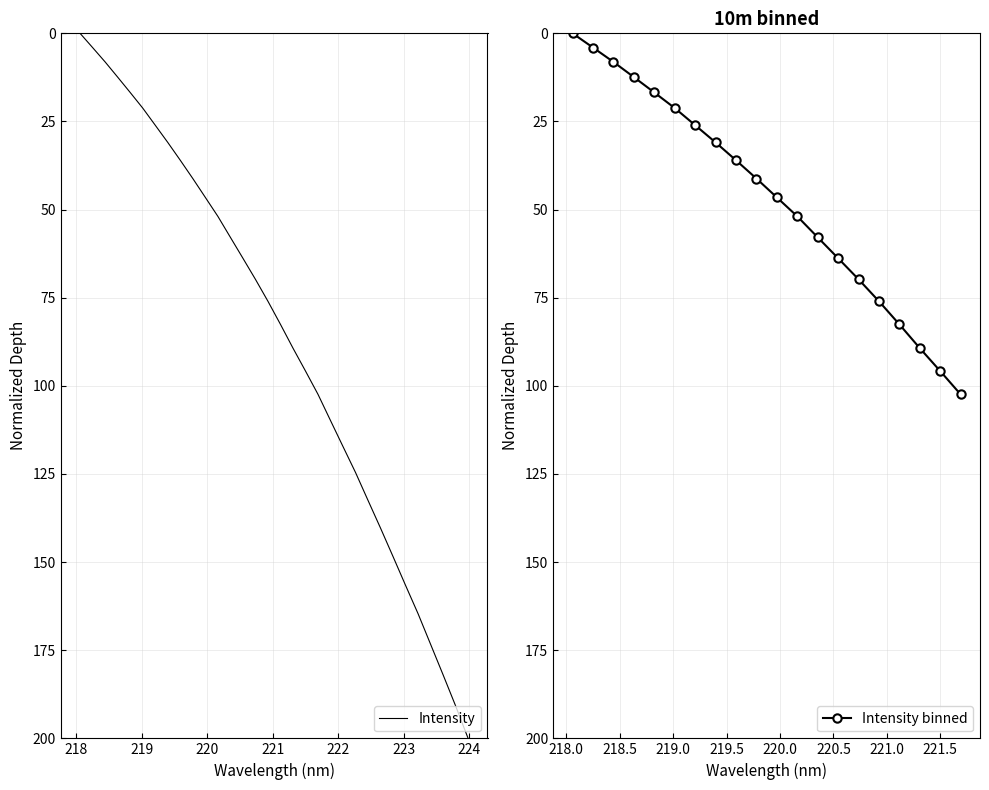

What position from the left is 222.4538?

24